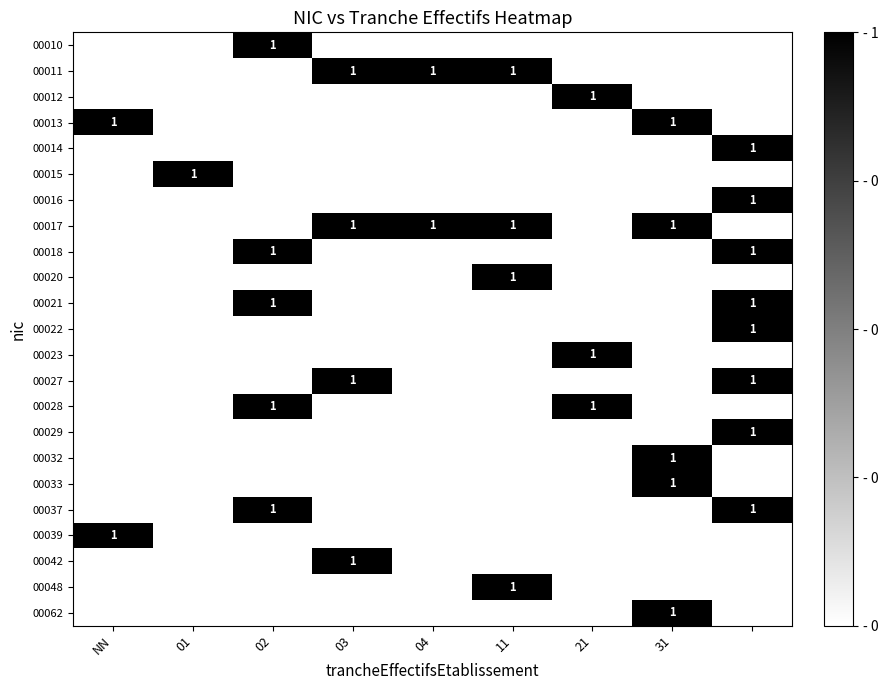

The value of 00028 at 02 is 1. True or false?

True